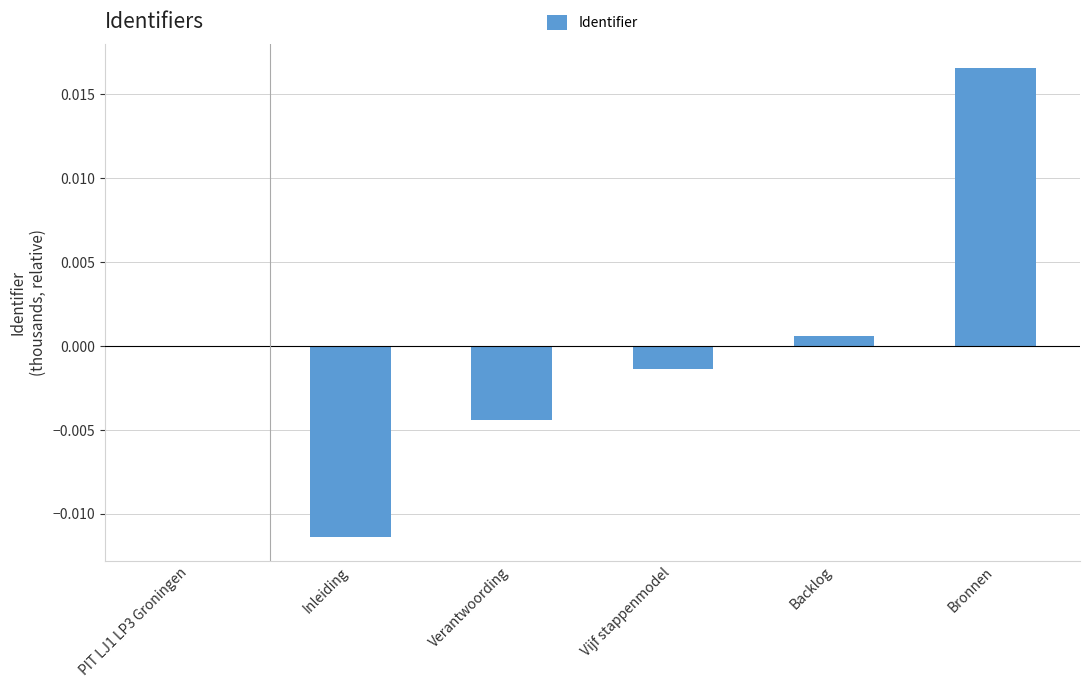

How many distinct data groups are displayed?

1